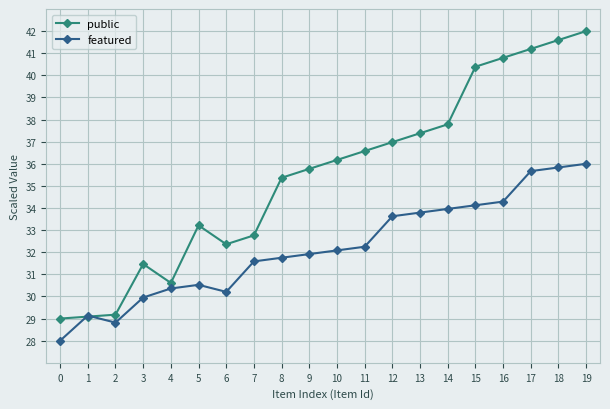

Between 3 and 13, which series saw the biggest shift?

public